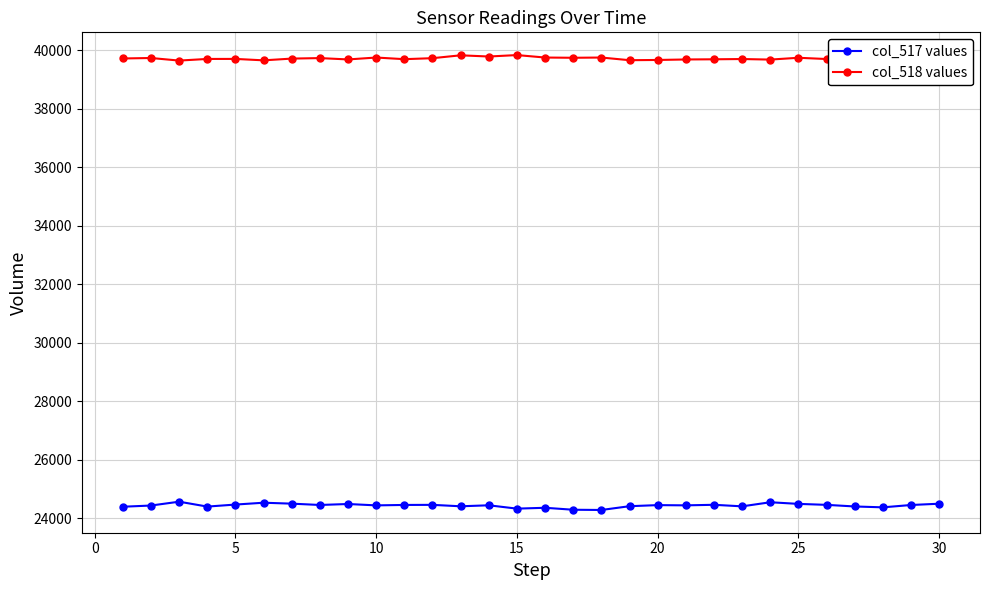

How many values in the col_518 values series are below 39721?

15